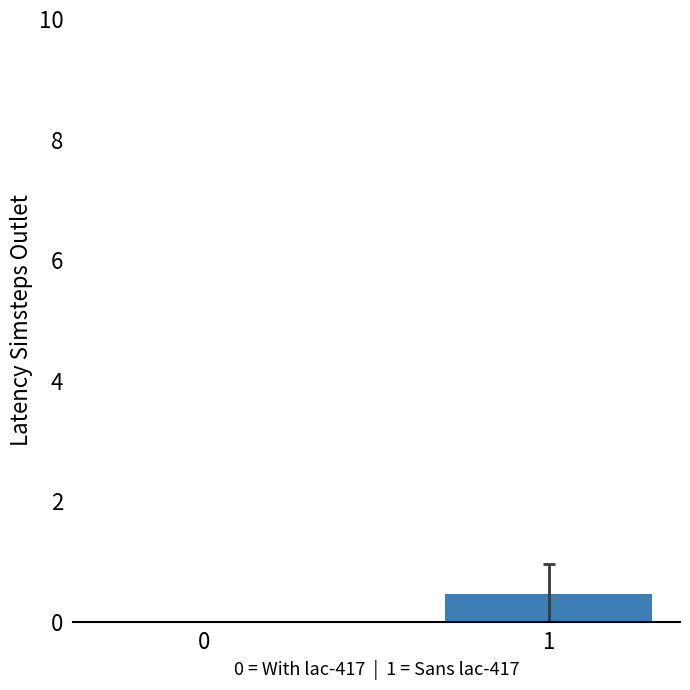

True or false: the data shows 0.5 at 1.

True